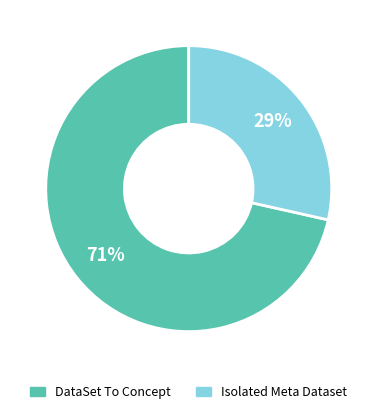

To the nearest percent, what is the average slice percentage?

50%